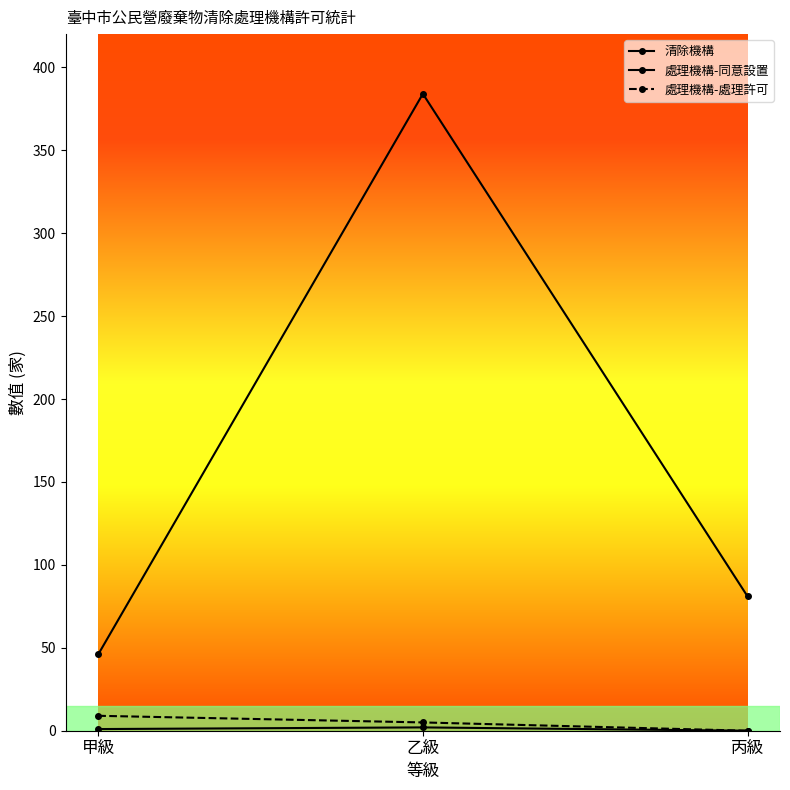

Where is 處理機構-處理許可 nearest to the value 4?

乙級